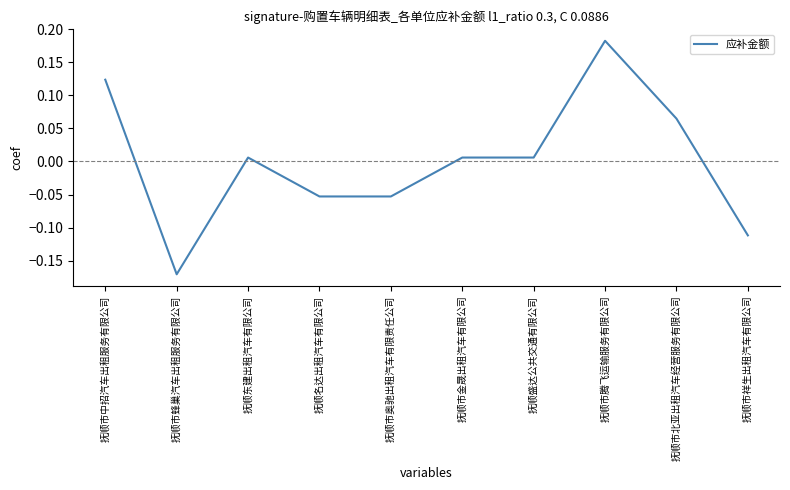

What position from the right is 抚顺东建出租汽车有限公司?

8